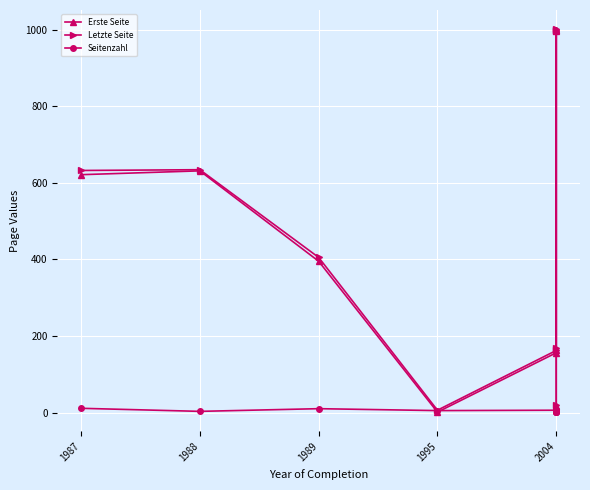

What is the total value across all series at 2004?

324